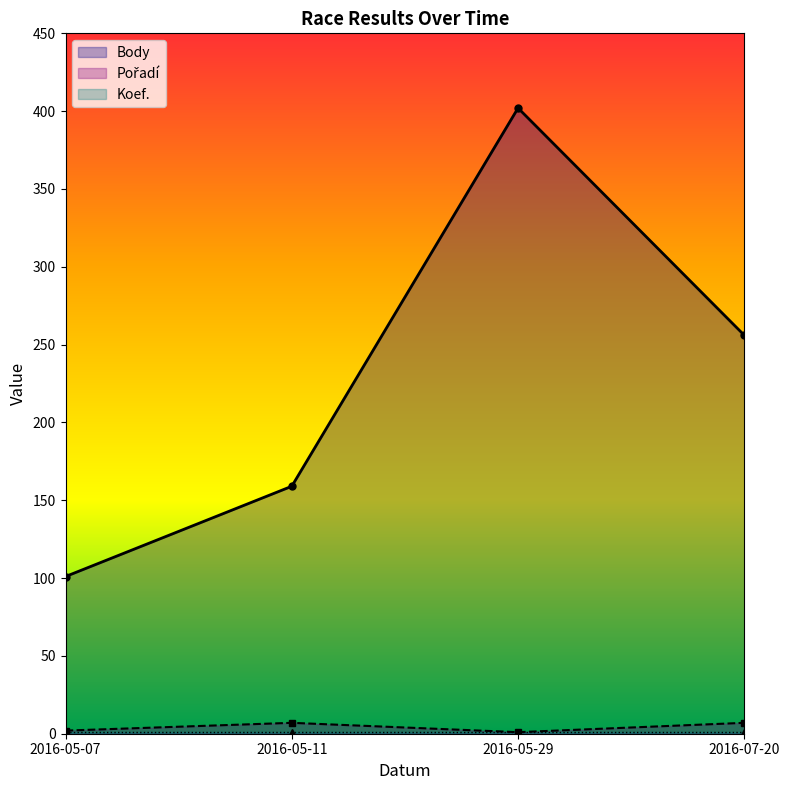

What is the difference between the highest and lowest values at 2016-05-11?

158